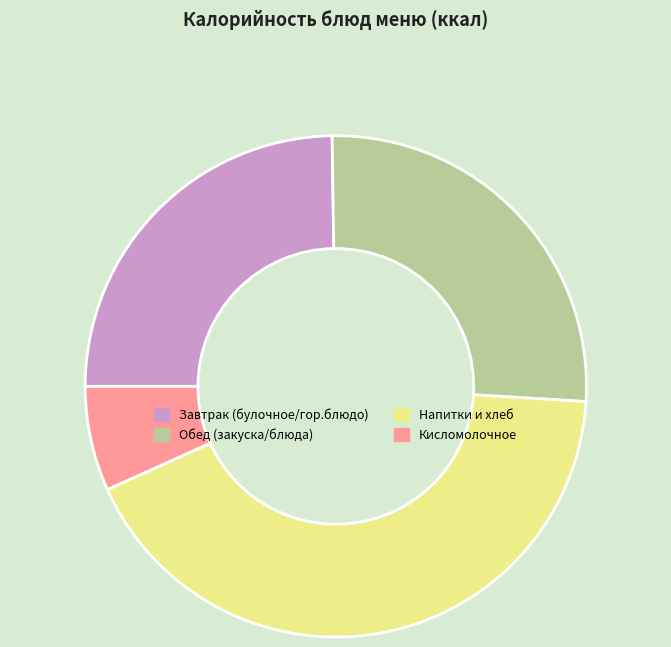

Does any single category account for the majority?

No